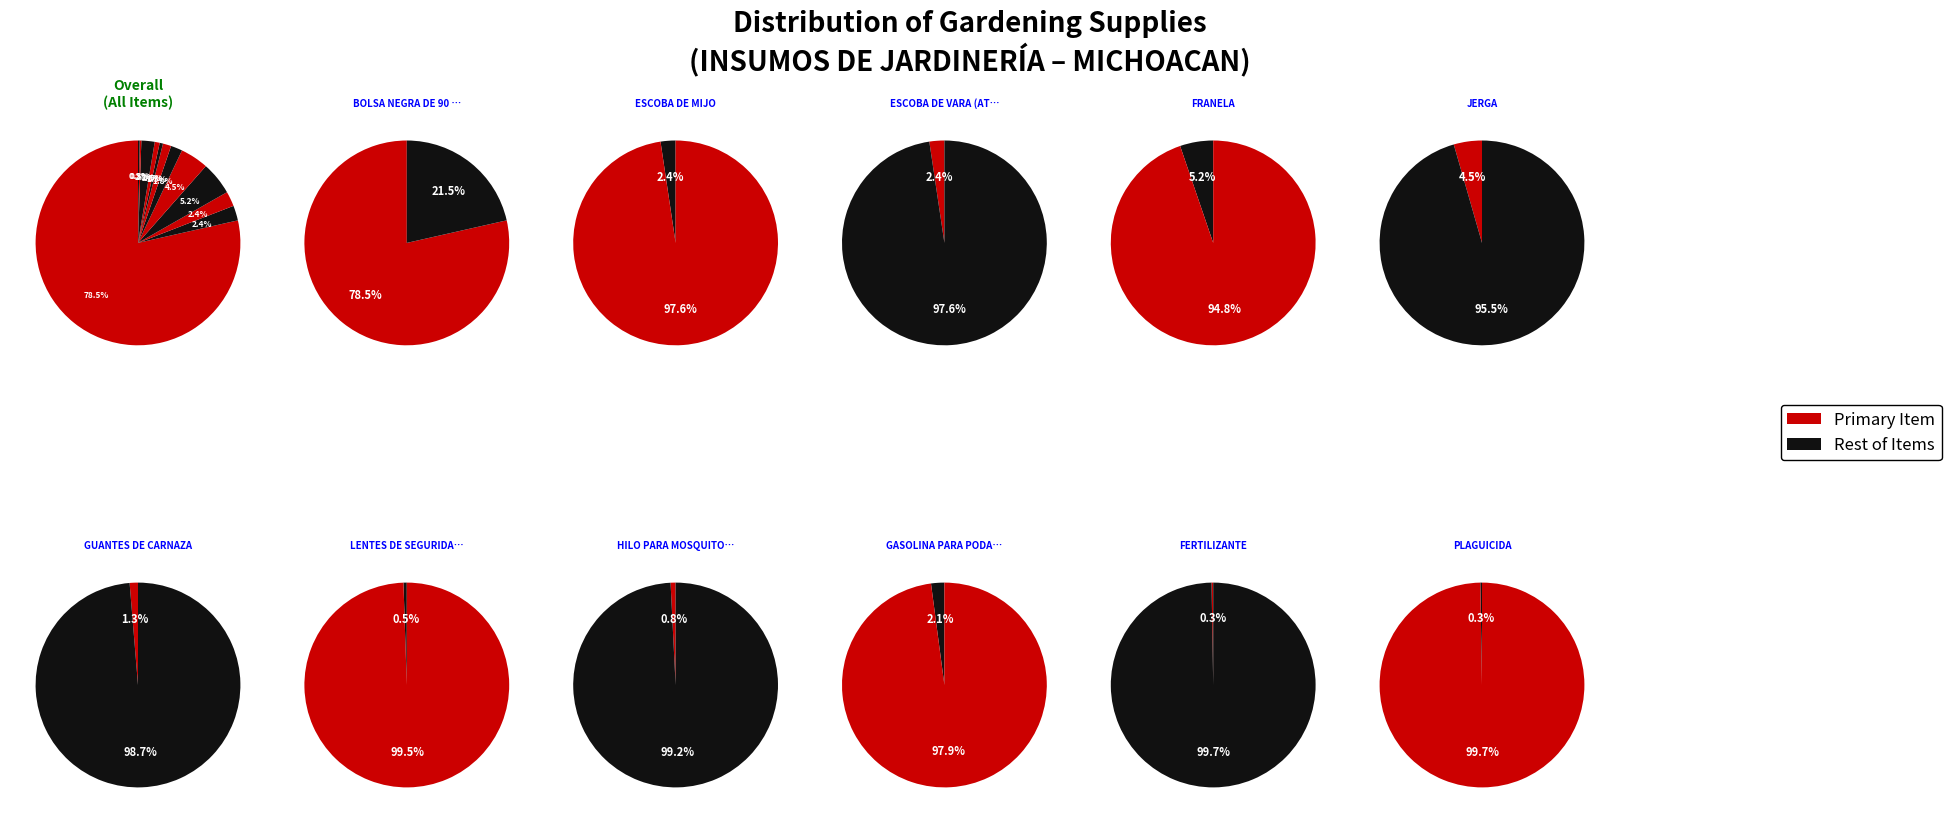

Does BOLSA NEGRA DE 90 X 120 CMS represent more than half of the total?

Yes